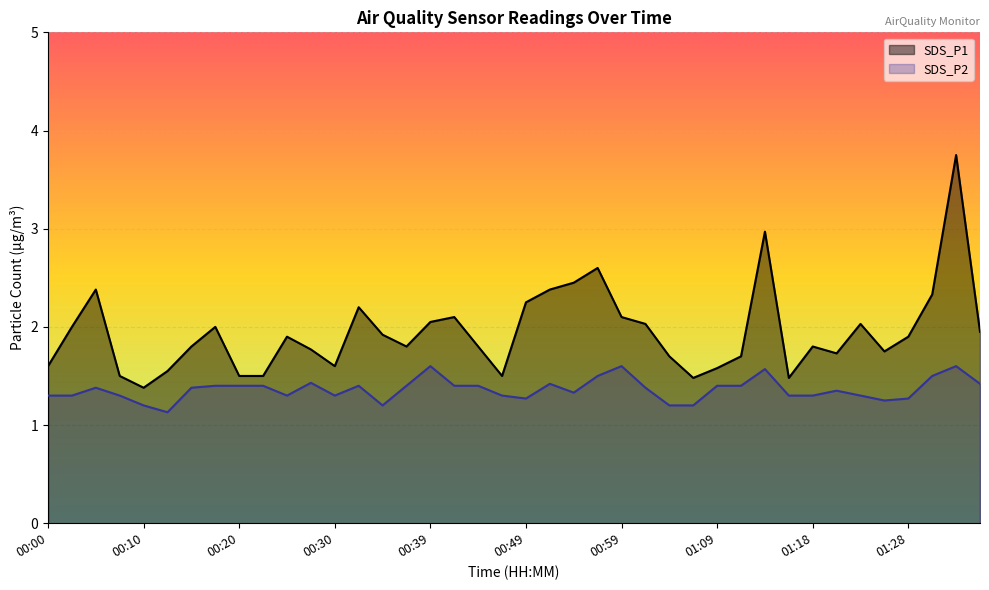

Rank the series by their average value, from lowest to highest.

SDS_P2, SDS_P1